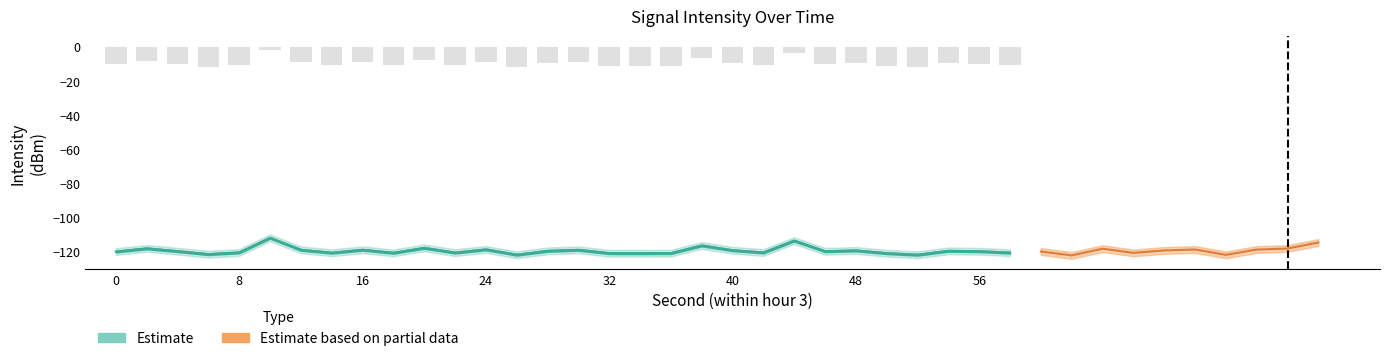

What is the difference between the maximum and minimum values in the upper_band series?

9.9